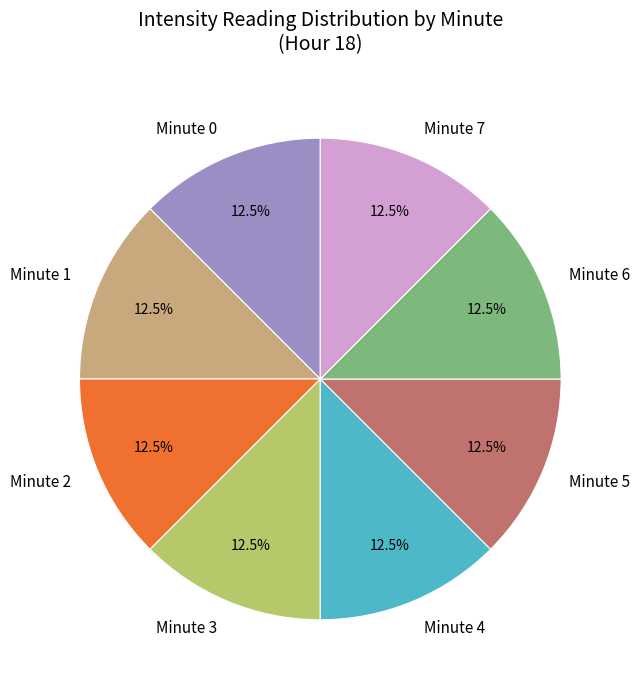

Does Minute 7 represent more than half of the total?

No